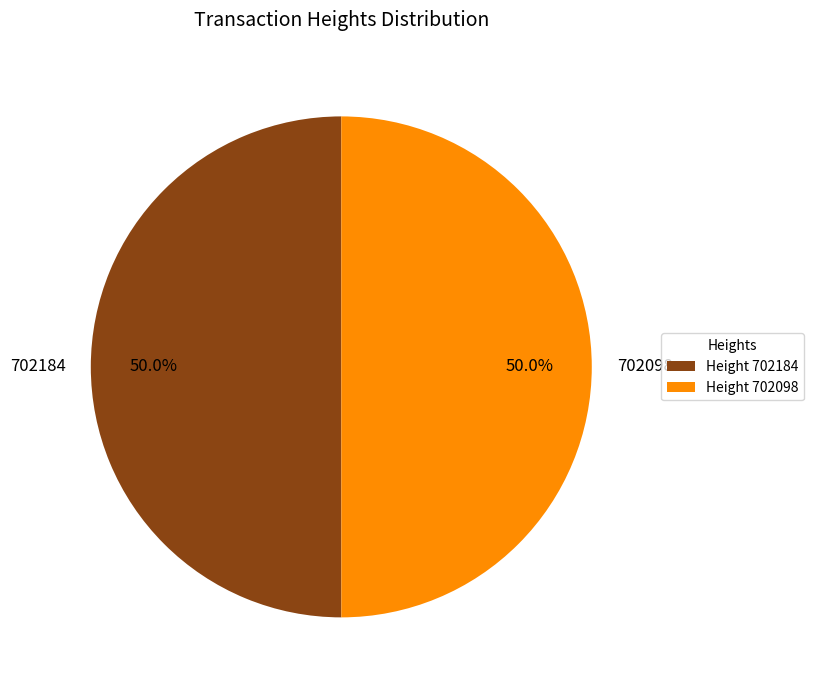

What percentage is the 702098 slice, to the nearest percent?

50%